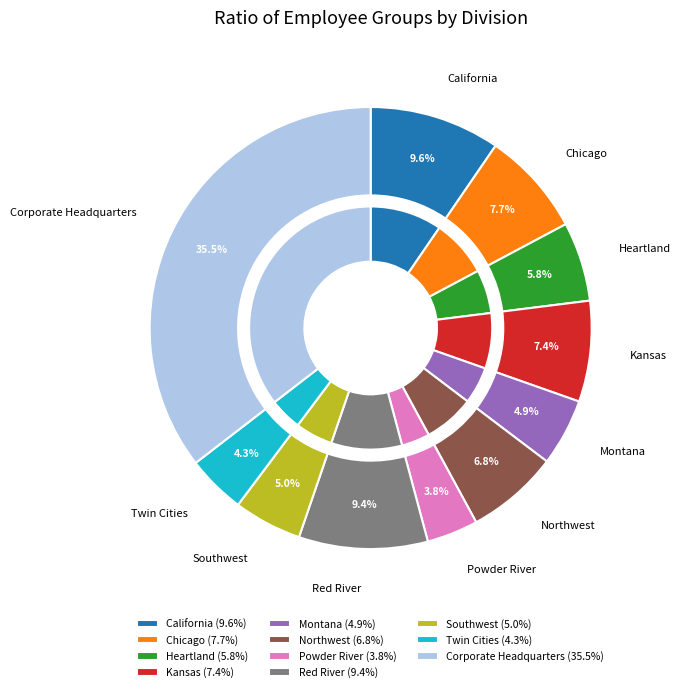

Which has a higher value, Northwest or Montana?

Northwest